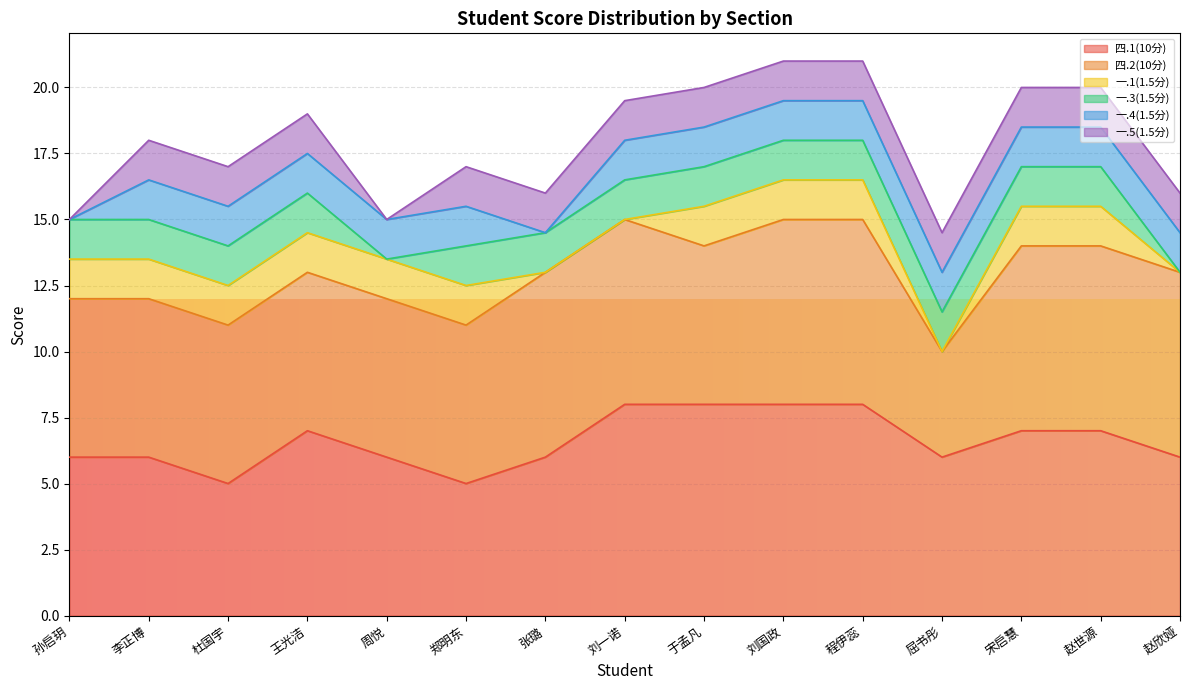

True or false: 一.3(1.5分) has more than 1 points higher than both neighbors.

False